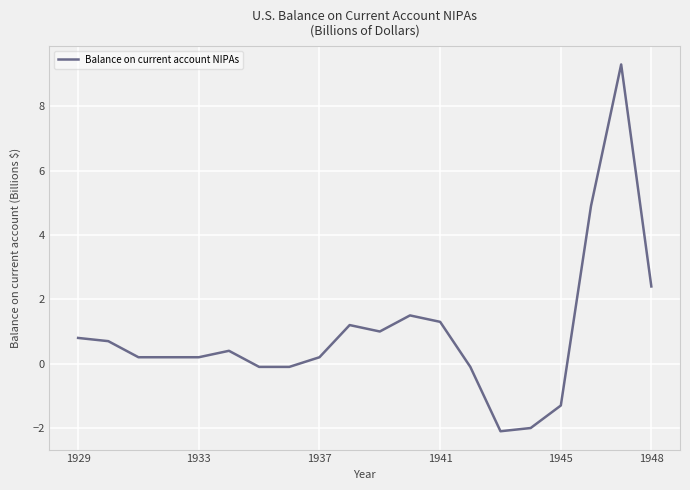

Does the chart have visible grid lines?

Yes